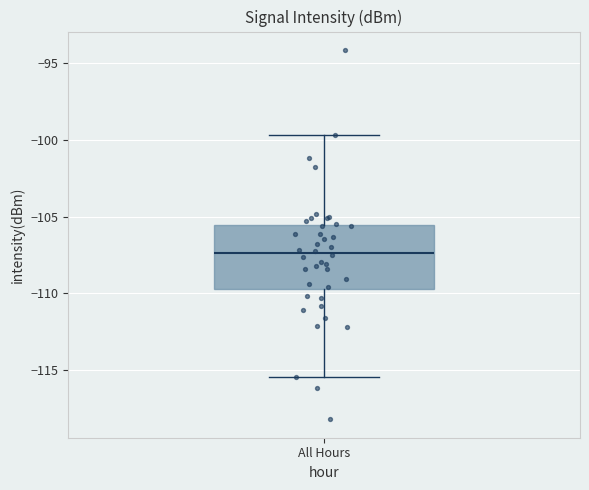

Where does the lower whisker of the box for All Hours end on the y-axis? The values are not printed on the chart, so give them approximately, as read against the axis.

-115.5